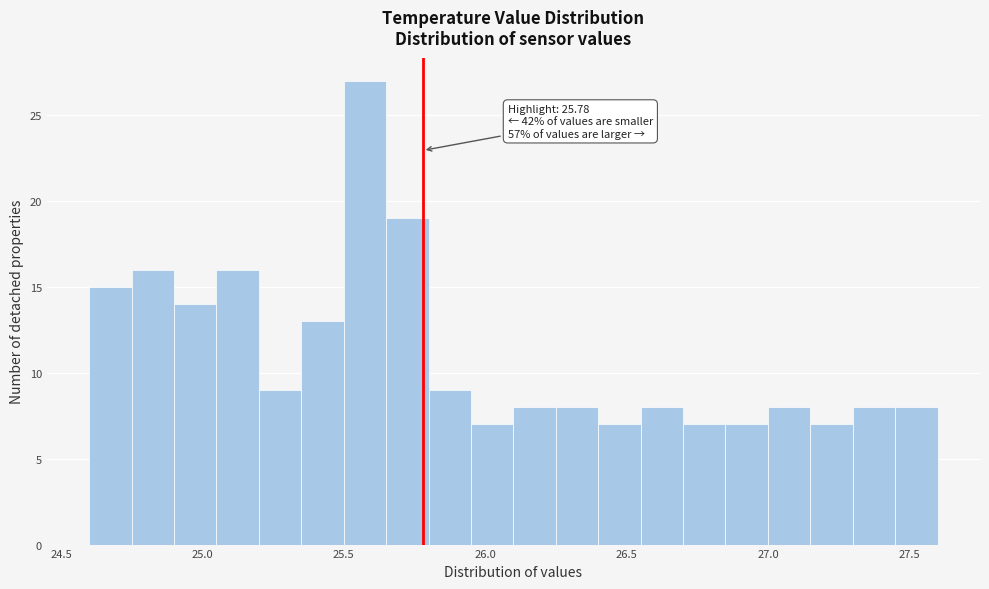

Read against the x-axis, roughly where is the centre of the tallest bar?

25.60